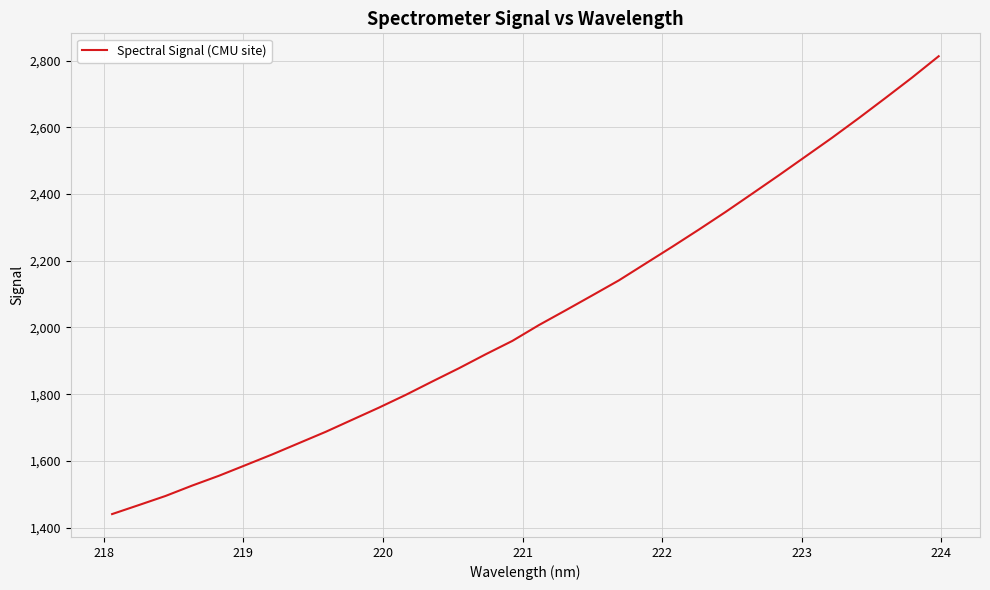

Does the chart have visible grid lines?

Yes